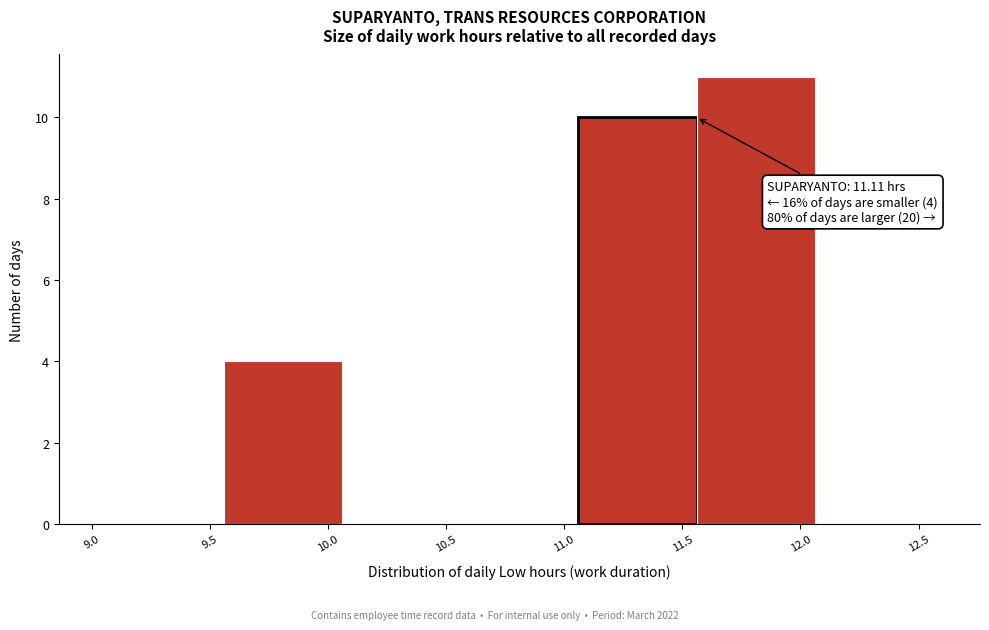

Over which range of the x-axis is the bar tallest?

11.56 to 12.06